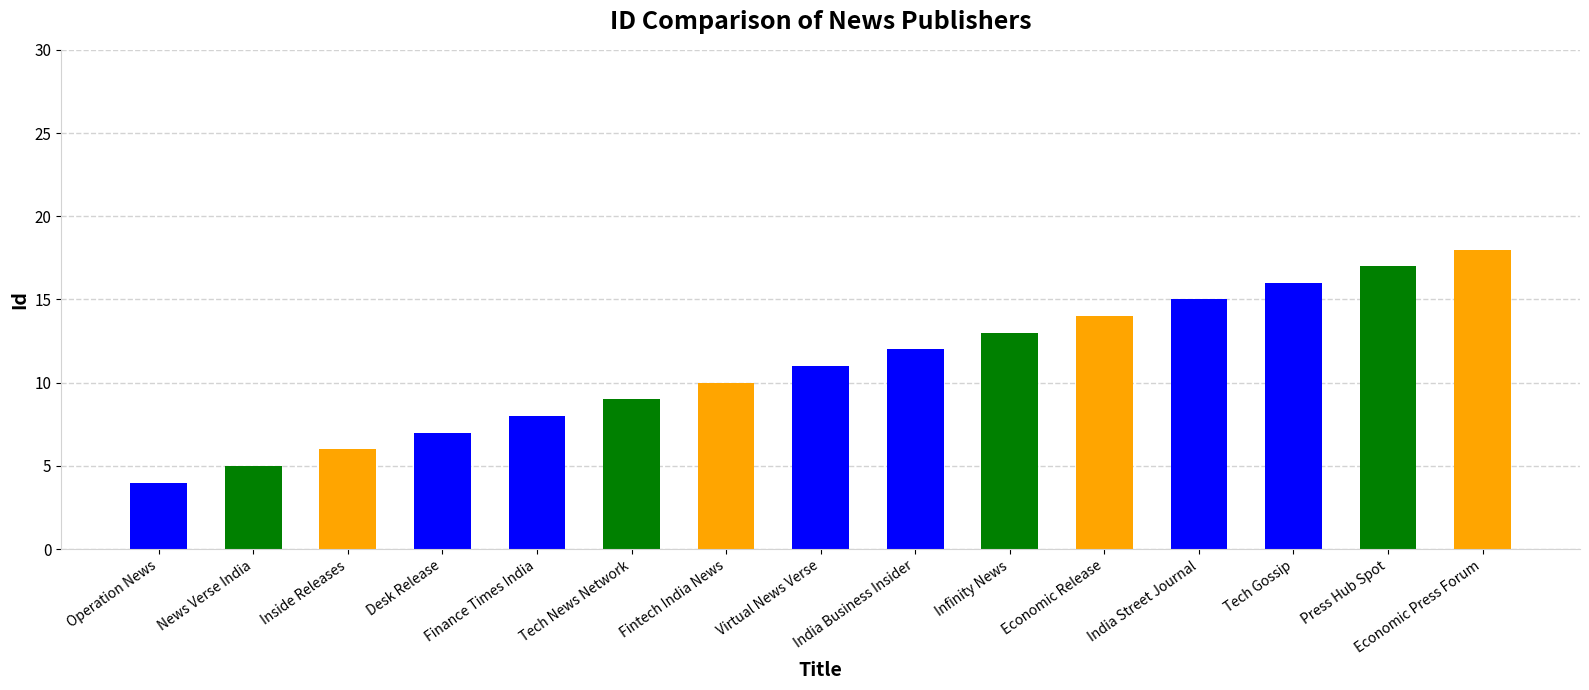

What is the value of the 7th bar from the left?

10